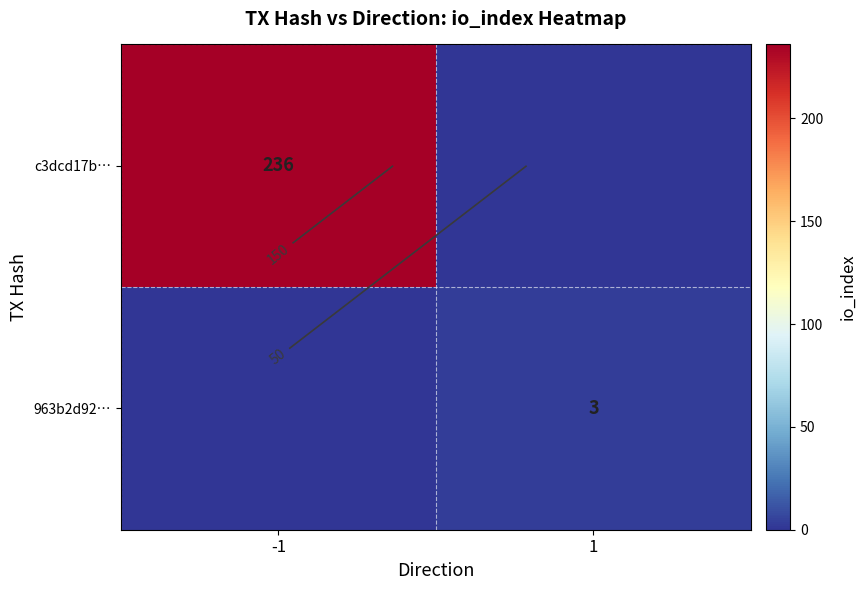

List the series in order of their overall mean, lowest first.

963b2d92…, c3dcd17b…